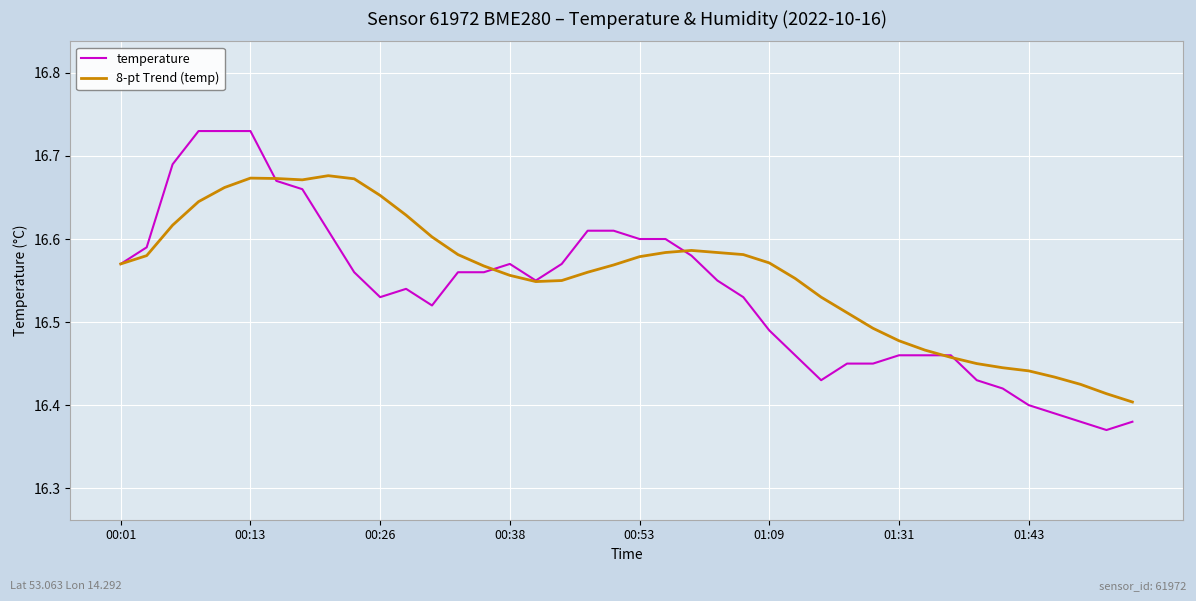

Rank the series by their maximum value, from highest to lowest.

temperature, 8-pt Trend (temp)